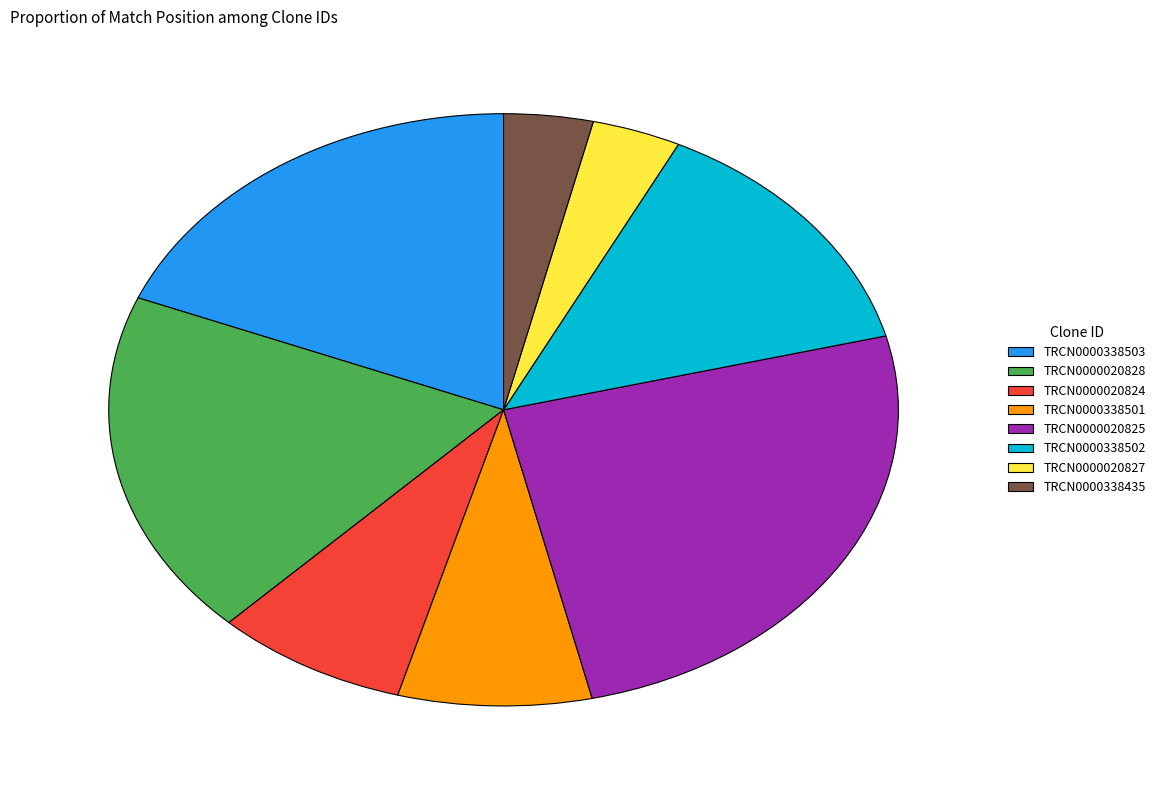

Is TRCN0000338435 the majority of the pie?

No